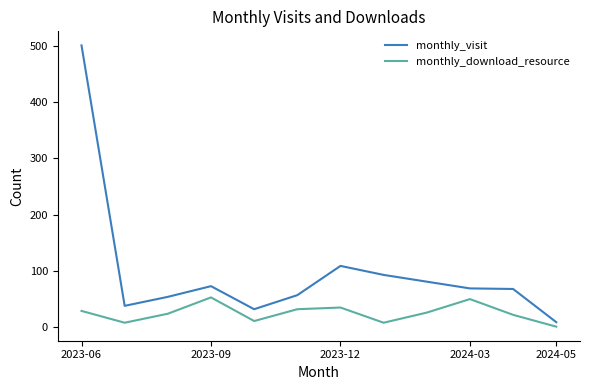

What is the minimum value shown in the chart?

1